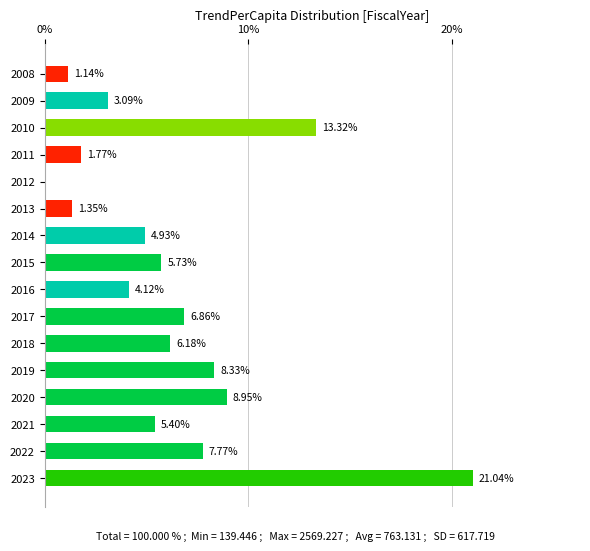

What is the change in value from 2012 to 2023?

+21.0